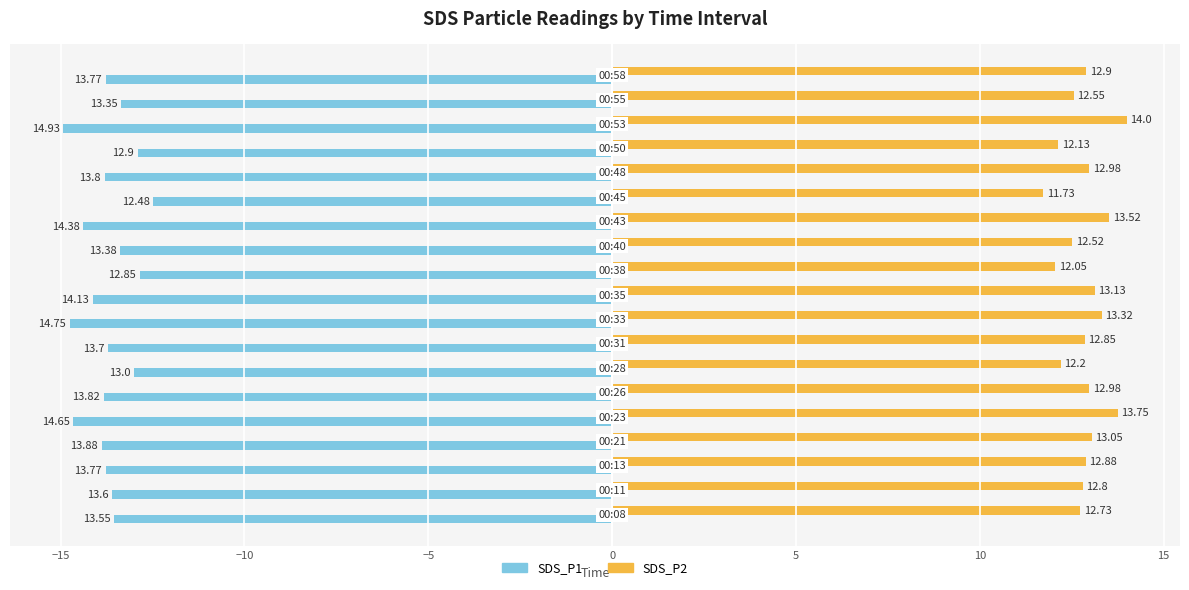

What is the difference between the second highest and minimum values in the SDS_P2 series?

2.0